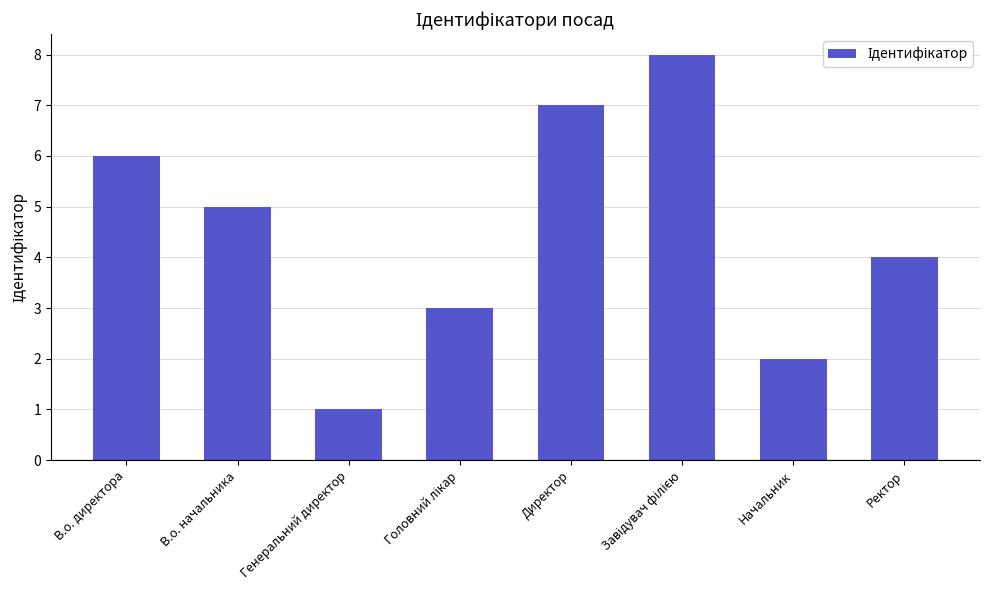

What is the difference between the maximum and minimum values?

7